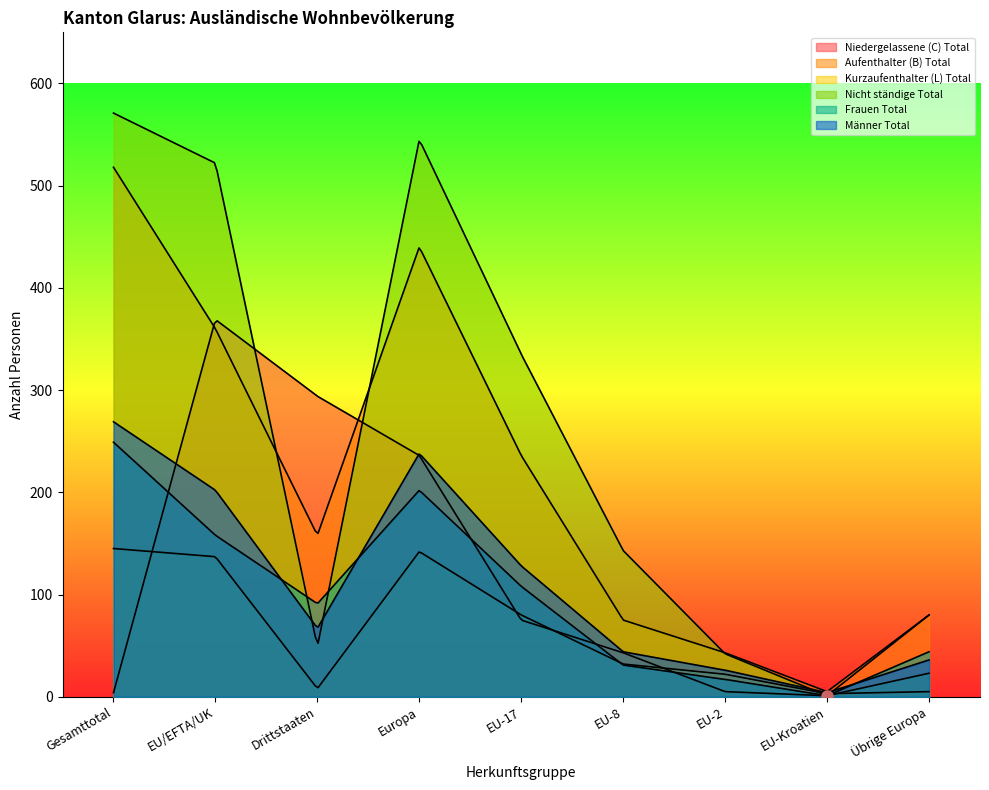

What is the sum of the Frauen Total values at Gesamttotal and Drittstaaten?

340